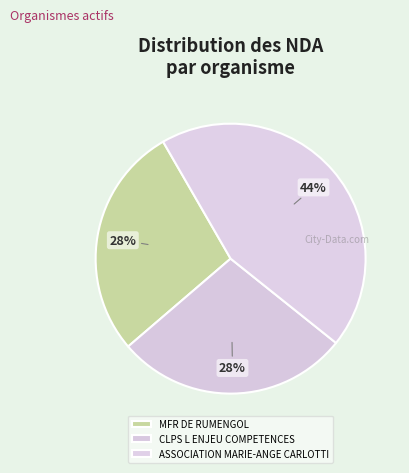

To the nearest percent, what is the average slice percentage?

33%